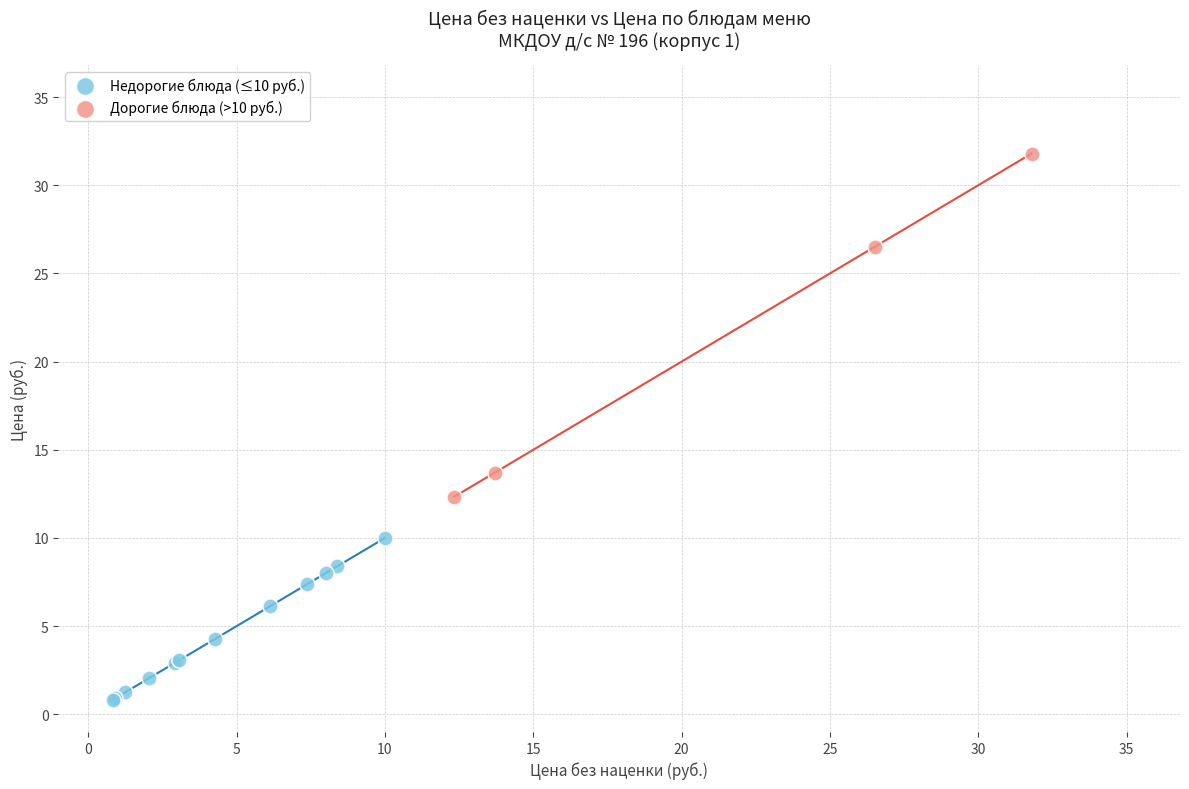

Which series contains the lowest Y value?

Недорогие блюда (≤10 руб.)